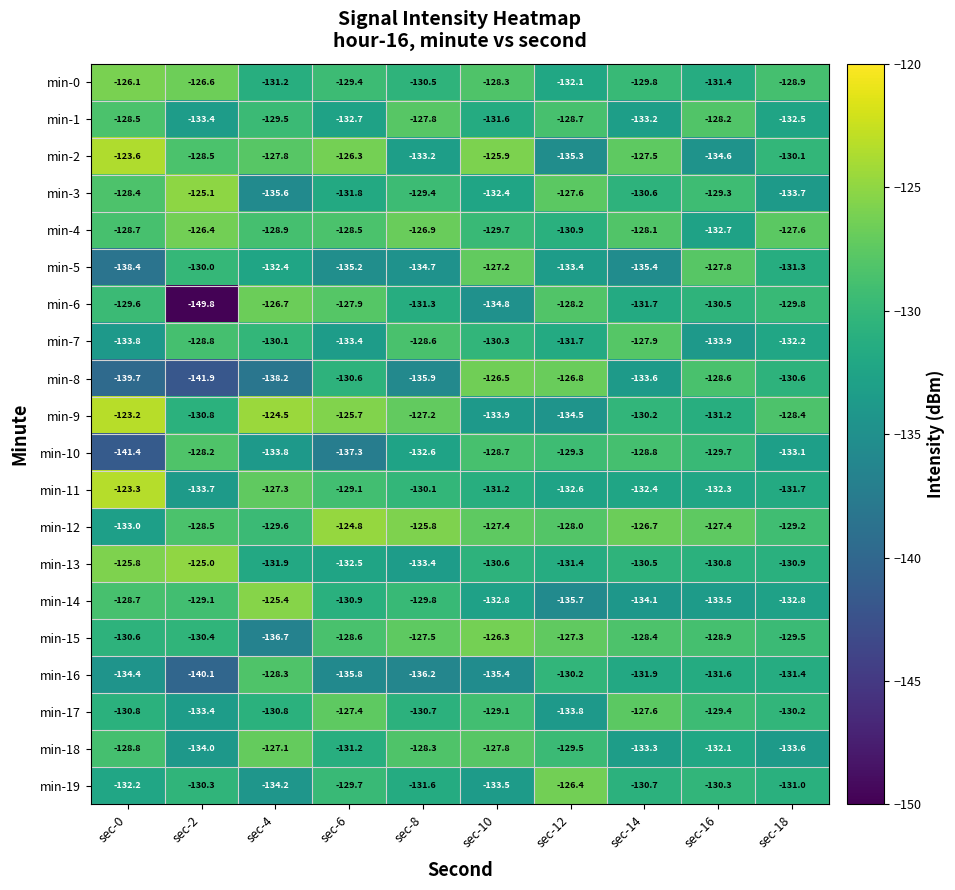

Between sec-12 and sec-14, which series saw the biggest shift?

min-2